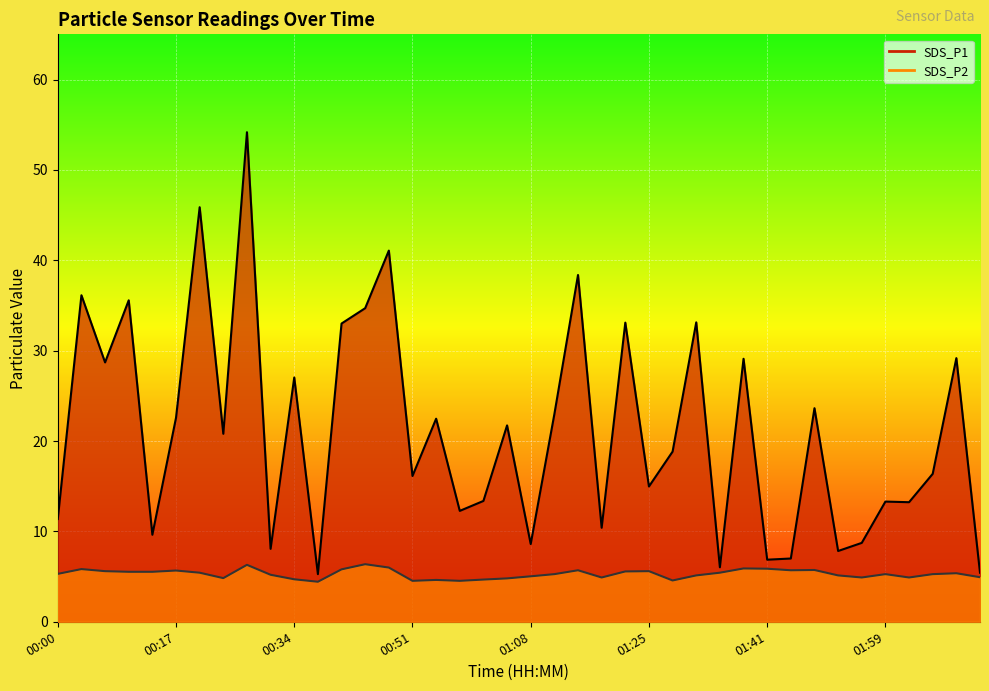

Rank the series by their average value, from lowest to highest.

SDS_P2, SDS_P1